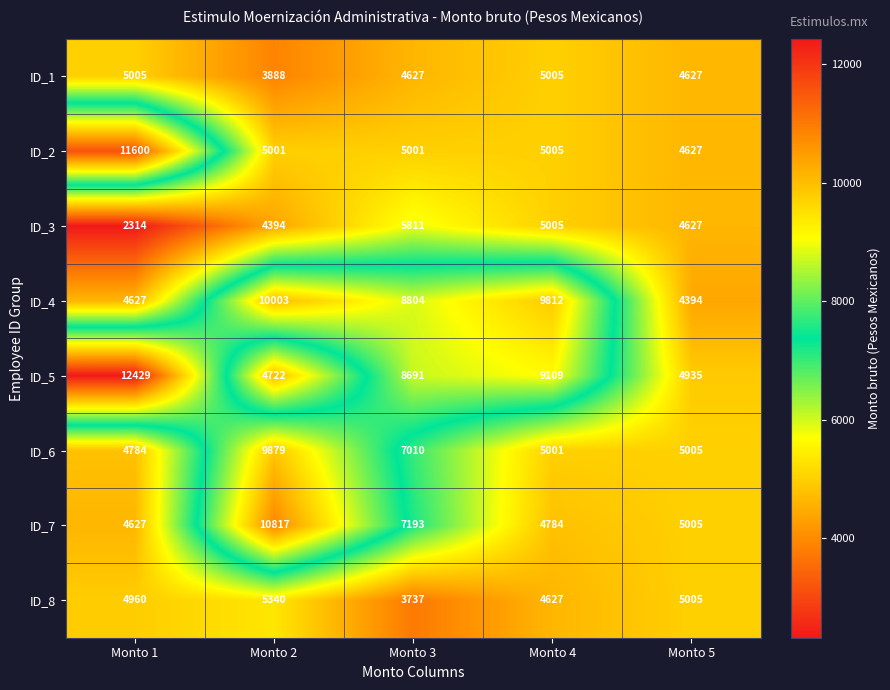

How many values in the ID_8 series are below 4960?

2